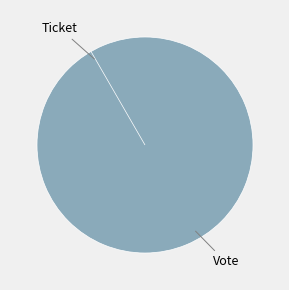

To the nearest percent, what percentage of the pie is Vote?

100%